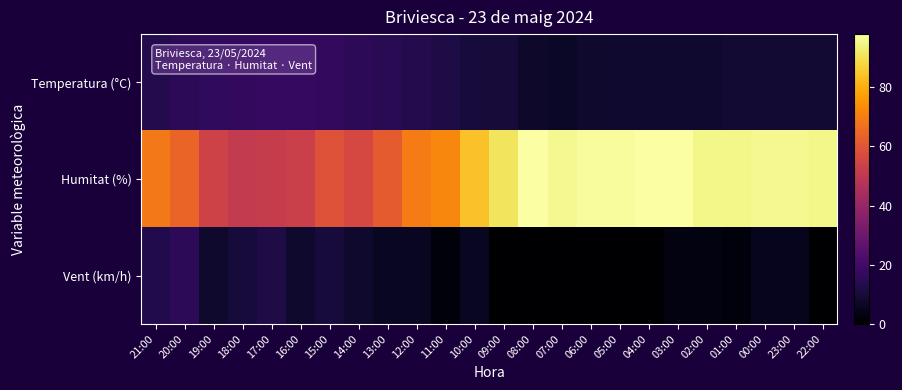

What is the total value across all series at 15:00?

85.1